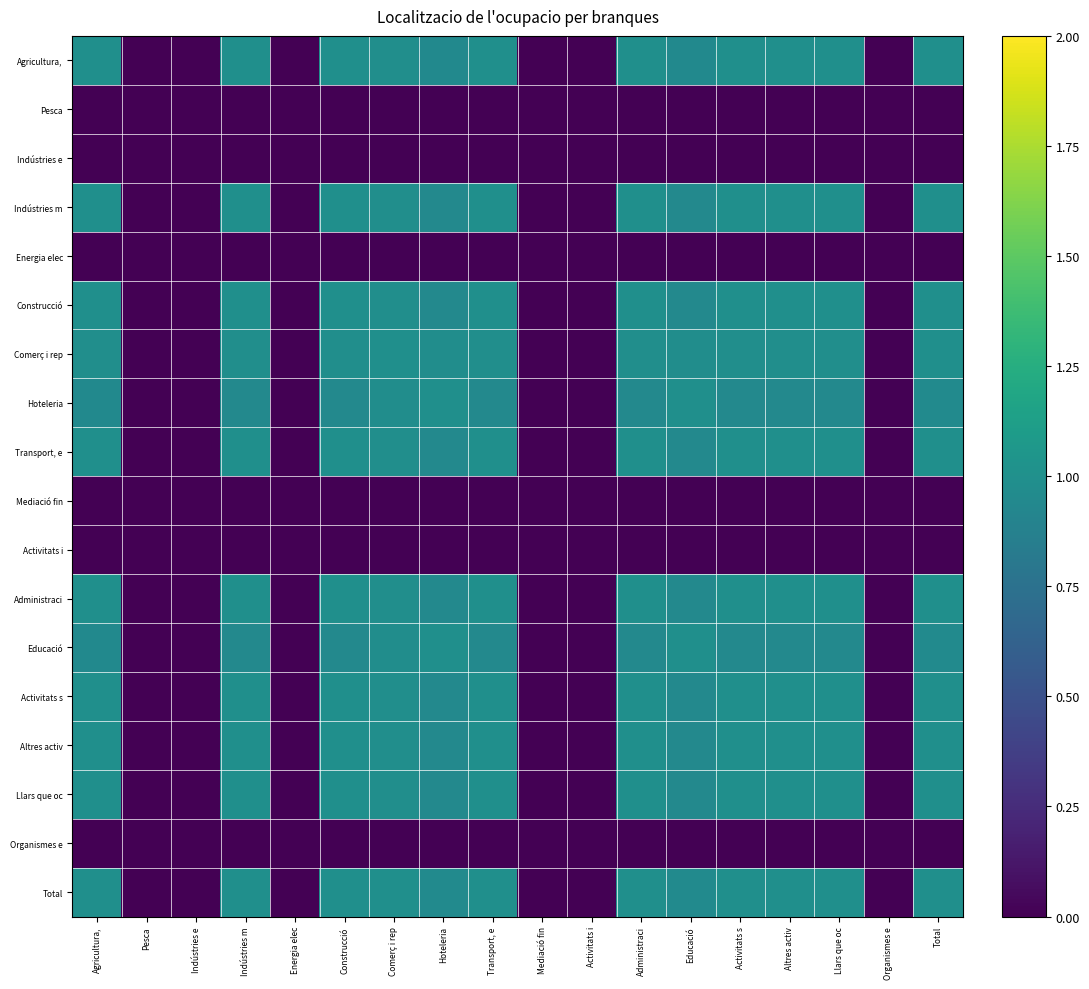

At how many categories does at least one series exceed 0?

12